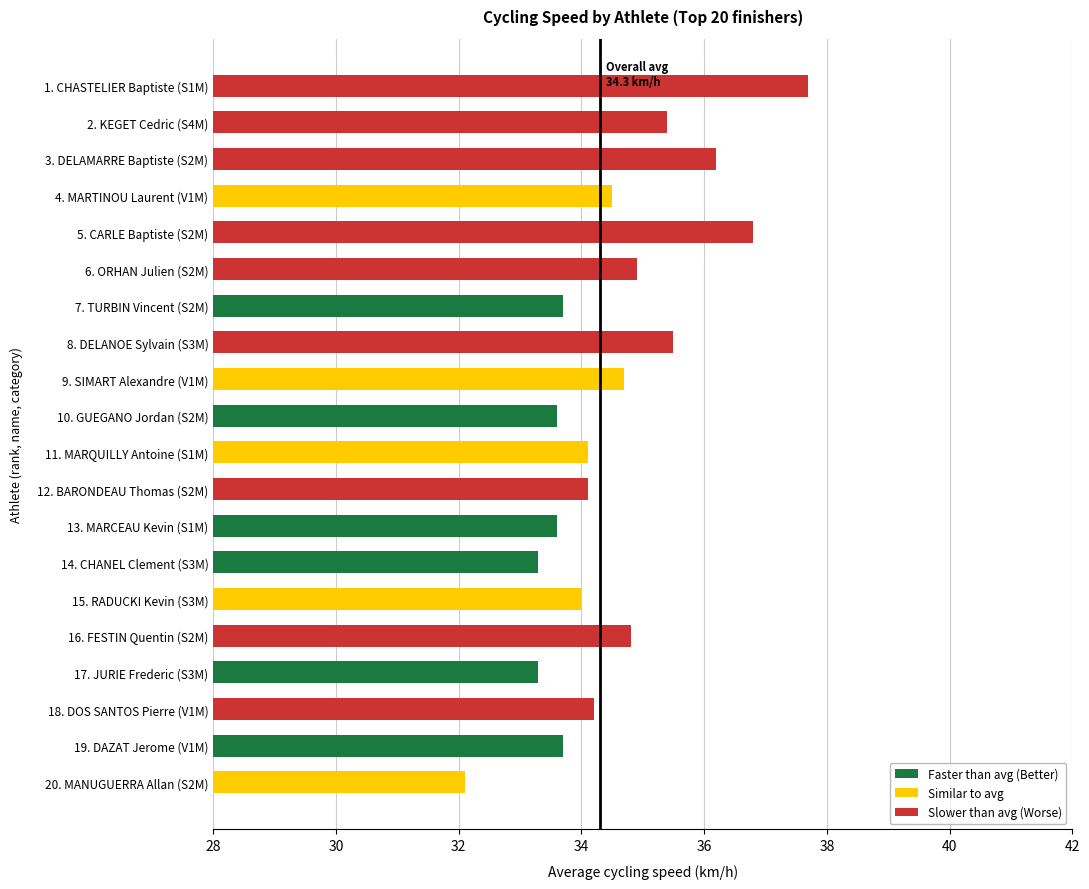

Reading bottom to top, what are all the values shown in this chart?

32.1	33.7	34.2	33.3	34.8	34.0	33.3	33.6	34.1	34.1	33.6	34.7	35.5	33.7	34.9	36.8	34.5	36.2	35.4	37.7